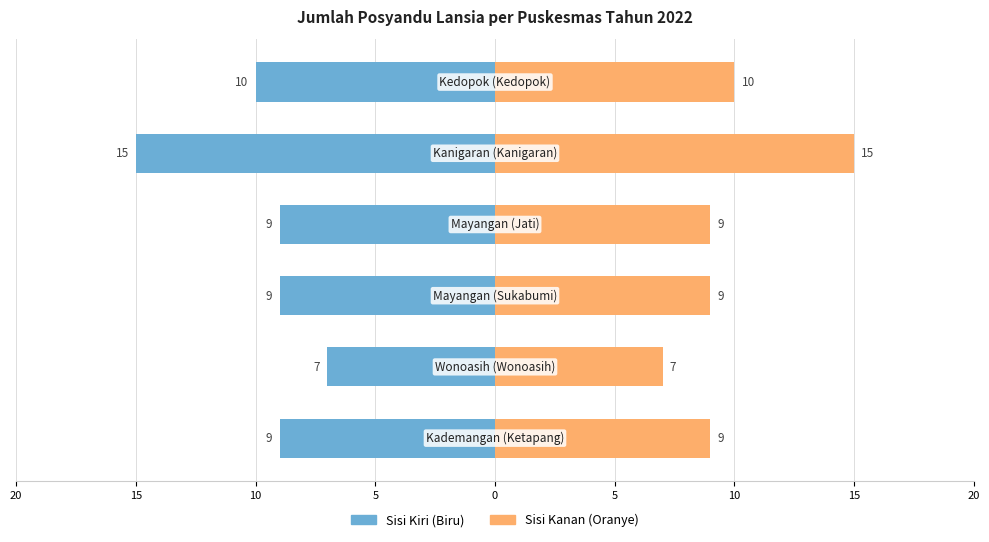

Reading right to left, extract all data points from this chart.

Posyandu (Kiri): -10	-15	-9	-9	-7	-9
Posyandu (Kanan): 10	15	9	9	7	9